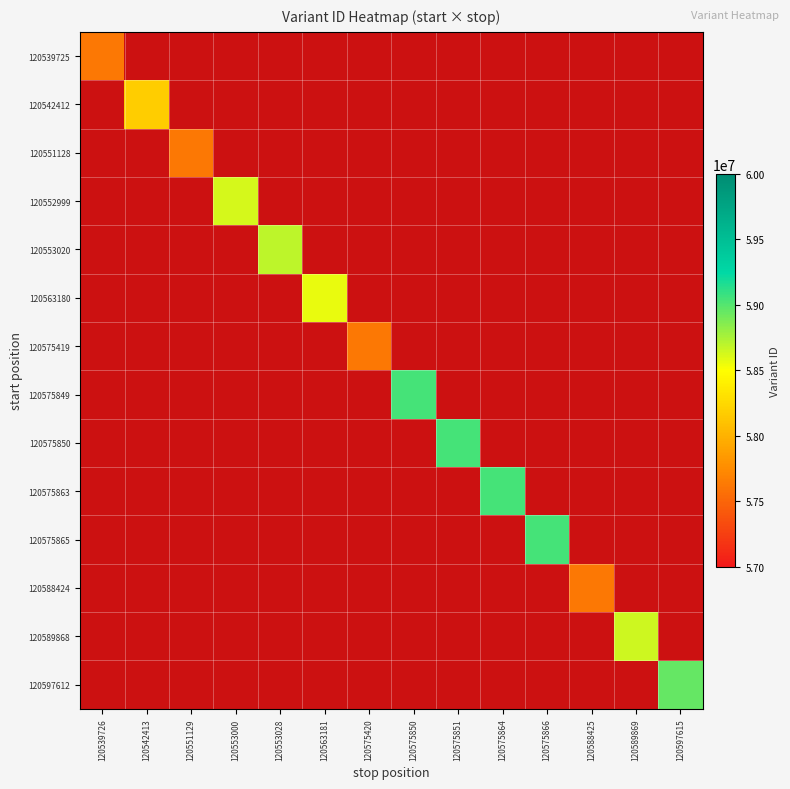

True or false: 120575850 has a value of 59046622.0 at 120575851.

True